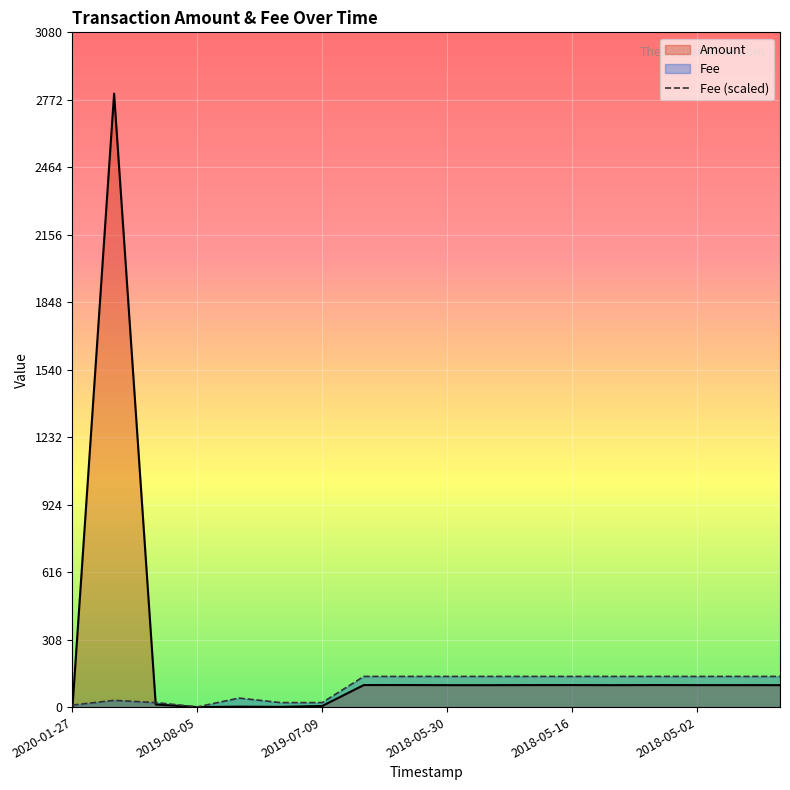

What position from the right is 8?

10